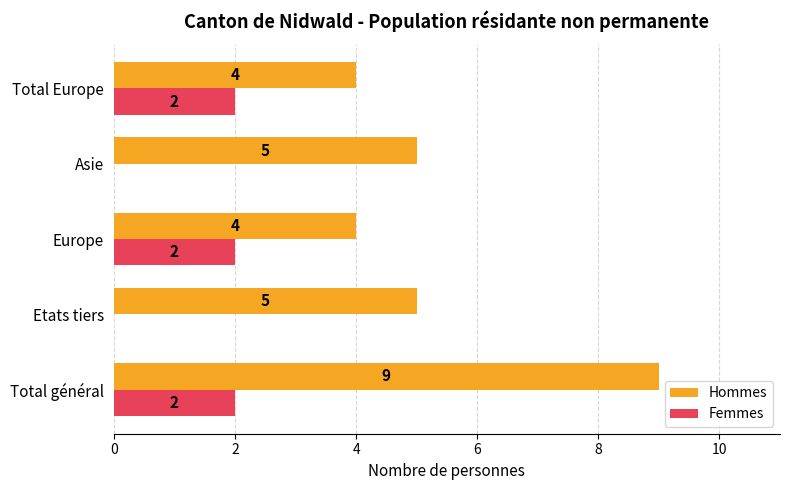

The value of Femmes at Total Europe is 3. True or false?

False